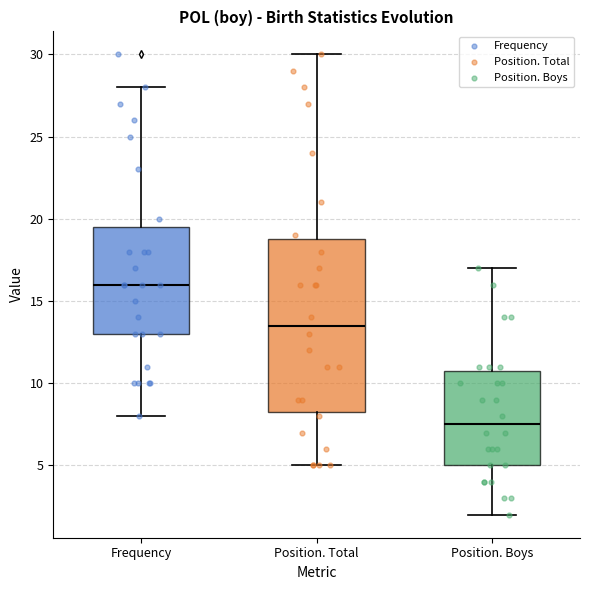

Where is the upper edge of the box for Frequency on the y-axis? The values are not printed on the chart, so give them approximately, as read against the axis.

19.5